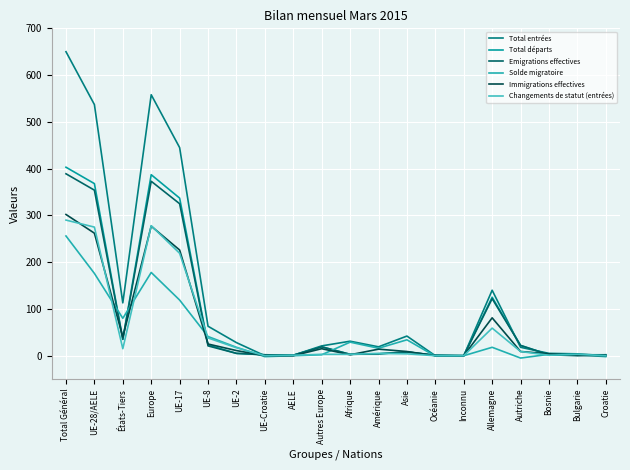

What is the sum of the Total départs values at Amérique and Autres Europe?

23